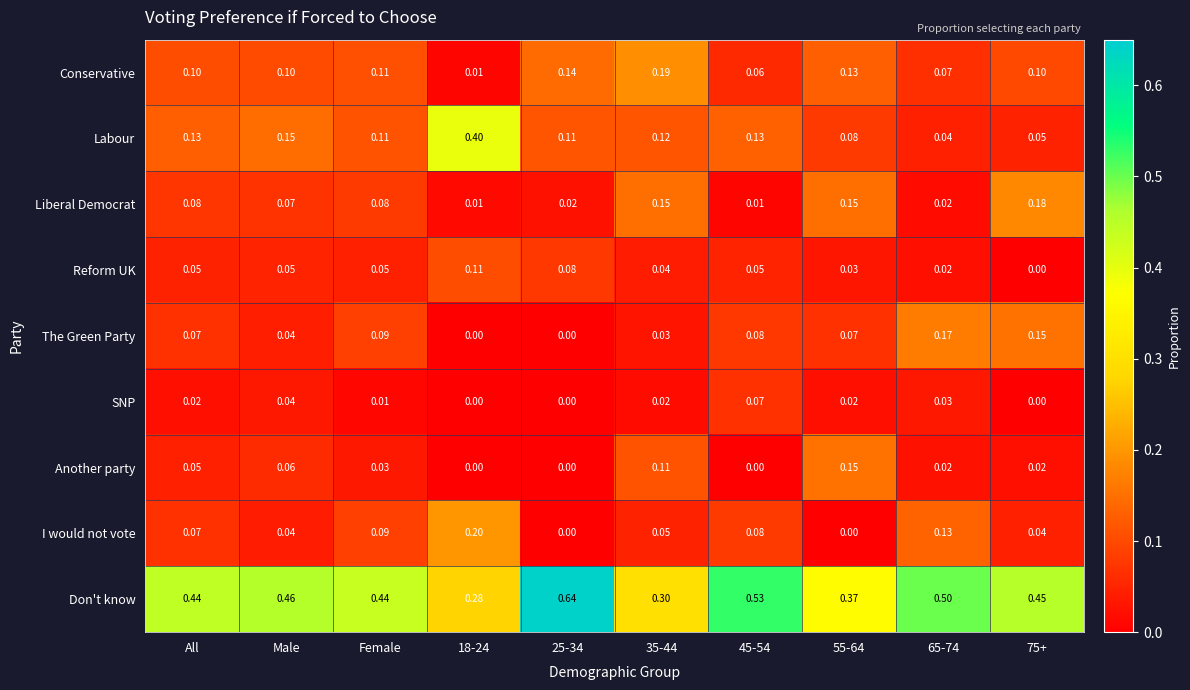

List the series in order of their peak value, lowest first.

SNP, Reform UK, Another party, The Green Party, Liberal Democrat, Conservative, I would not vote, Labour, Don't know